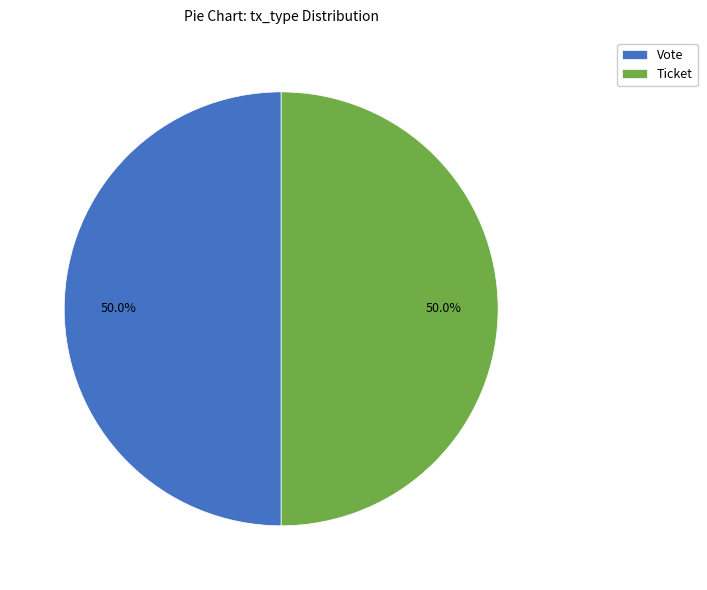

Do Vote and Ticket together represent more than half of the pie?

Yes